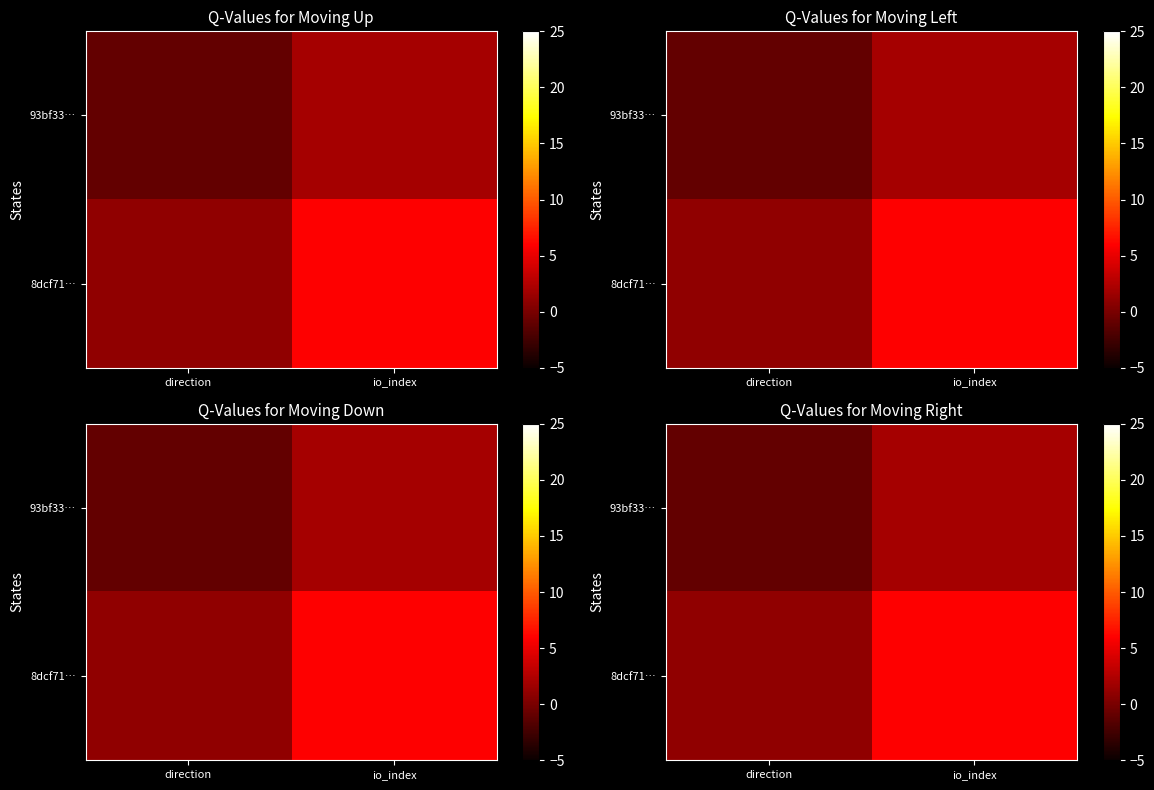

The value of 8dcf71… at direction is 1. True or false?

False